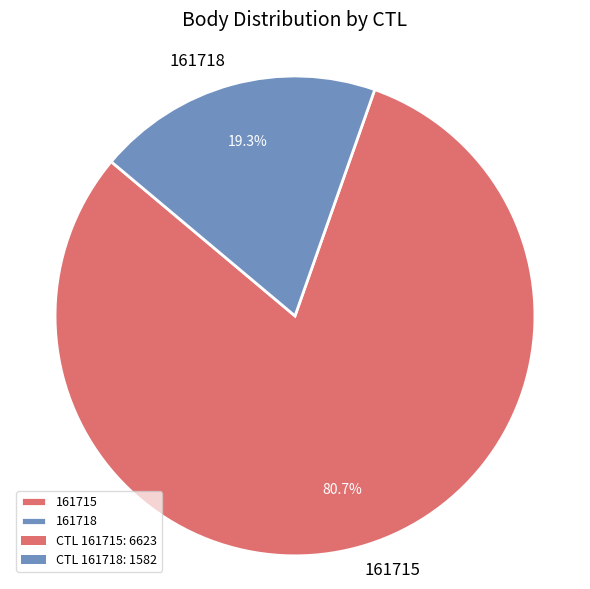

What is the total percentage of 161718 and 161715?

100.0%